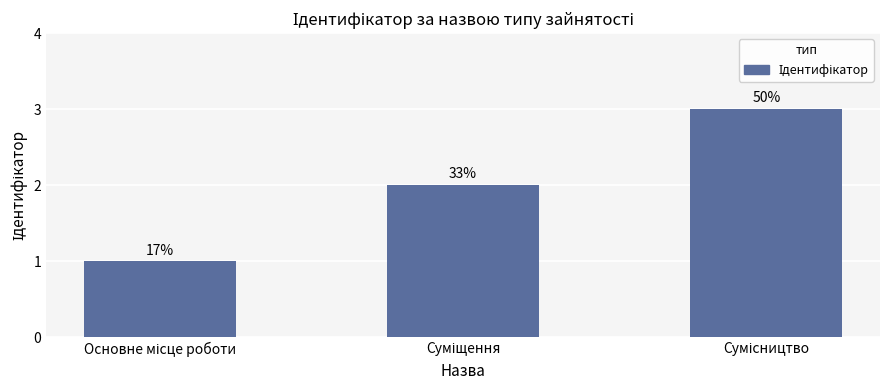

What is the change in value from Основне місце роботи to Суміщення?

+1